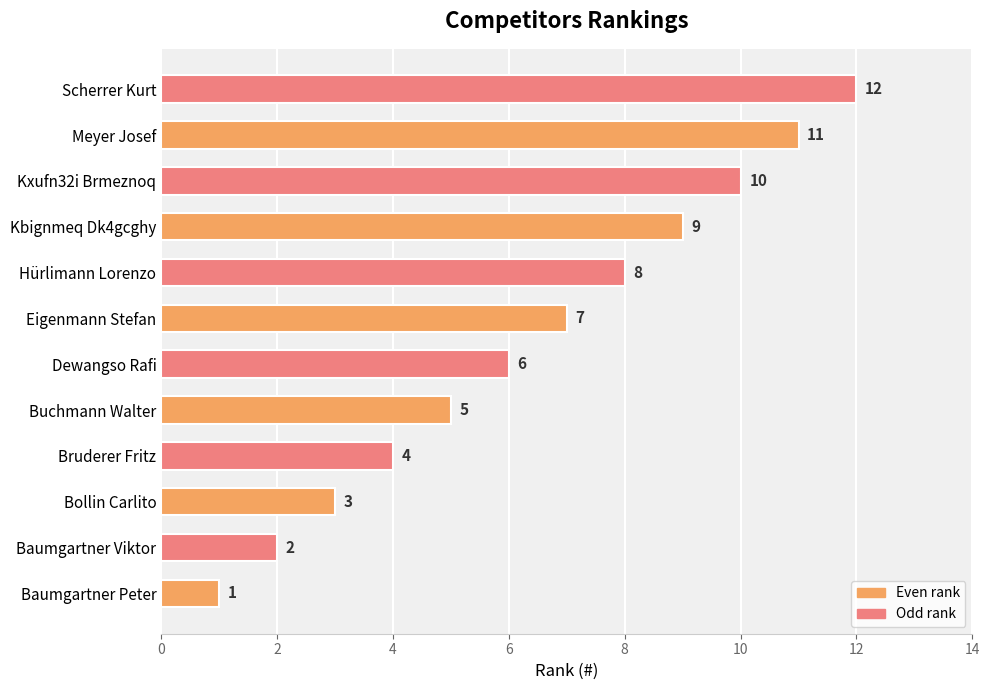

List the labels in order of value, largest first.

Scherrer Kurt, Meyer Josef, Kxufn32i Brmeznoq, Kbignmeq Dk4gcghy, Hürlimann Lorenzo, Eigenmann Stefan, Dewangso Rafi, Buchmann Walter, Bruderer Fritz, Bollin Carlito, Baumgartner Viktor, Baumgartner Peter